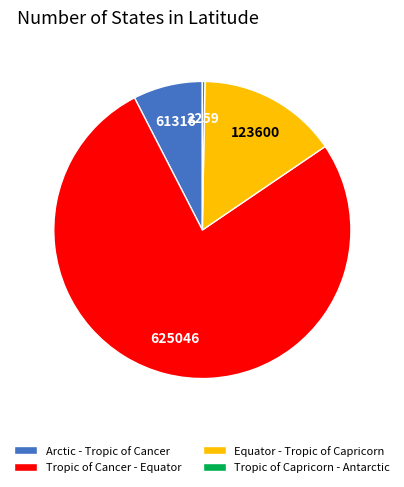

Combined, do Tropic of Capricorn - Antarctic and Tropic of Cancer - Equator account for over 50%?

Yes